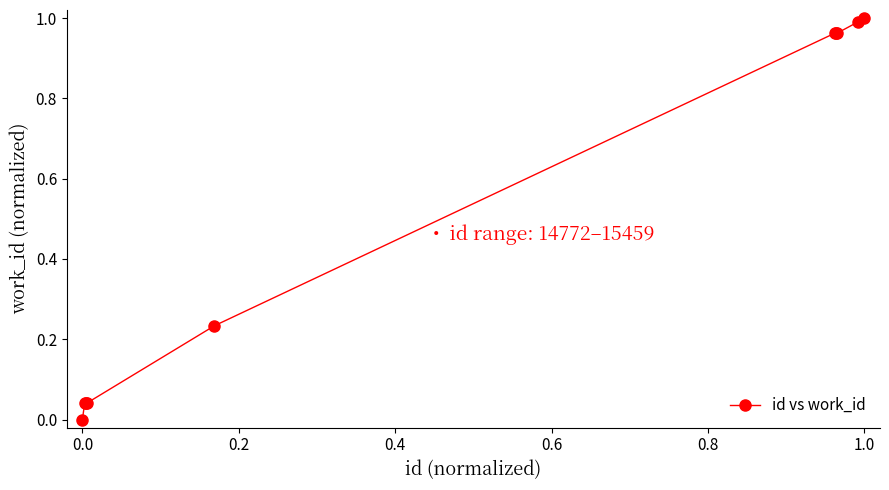

What is the average value?

0.5